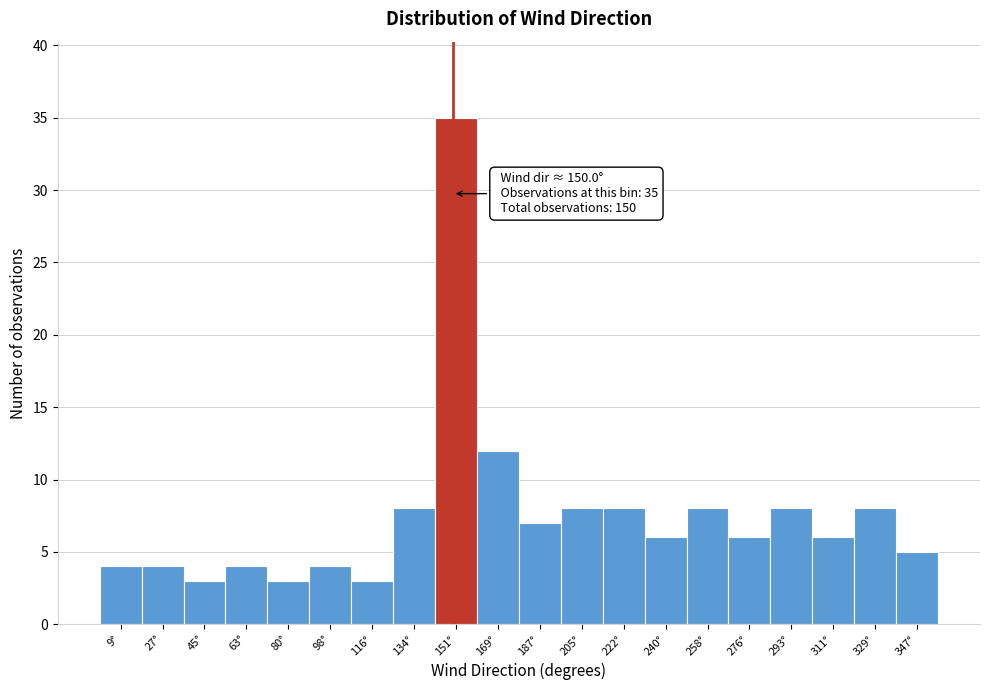

Over which range of the x-axis is the bar tallest?

142 to 160